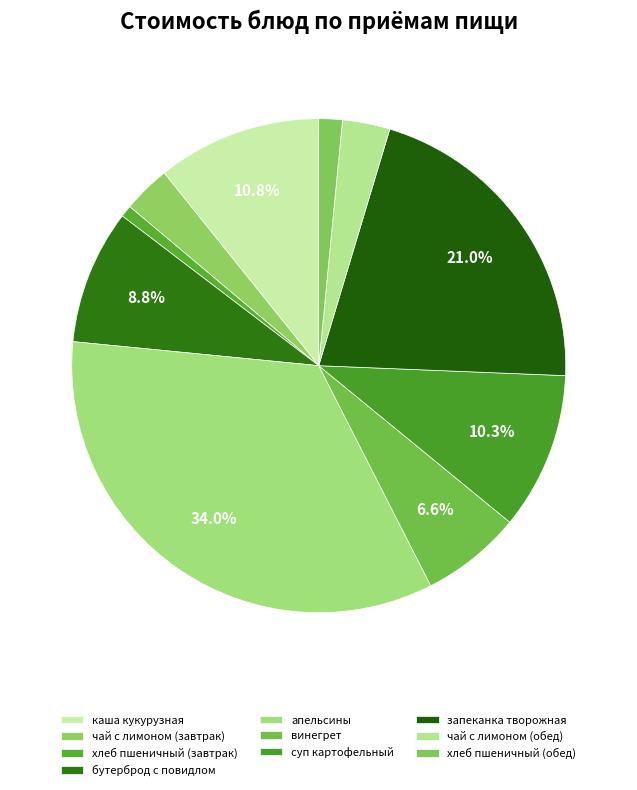

How many segments does this pie chart have?

10